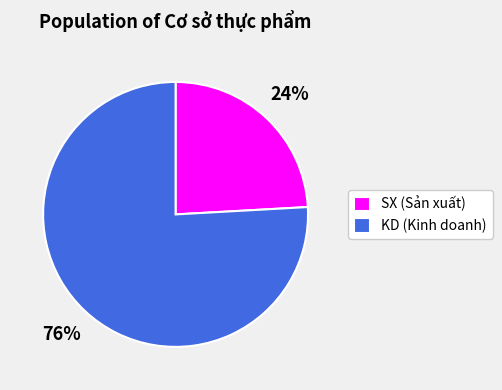

To the nearest percent, what portion does SX (Sản xuất) represent?

24%